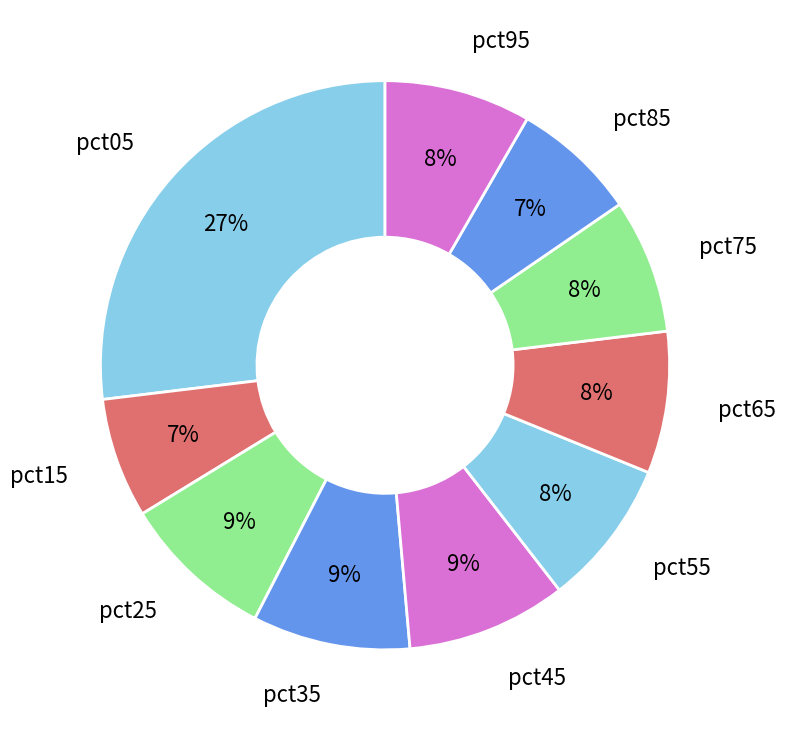

How many segments does this pie chart have?

10